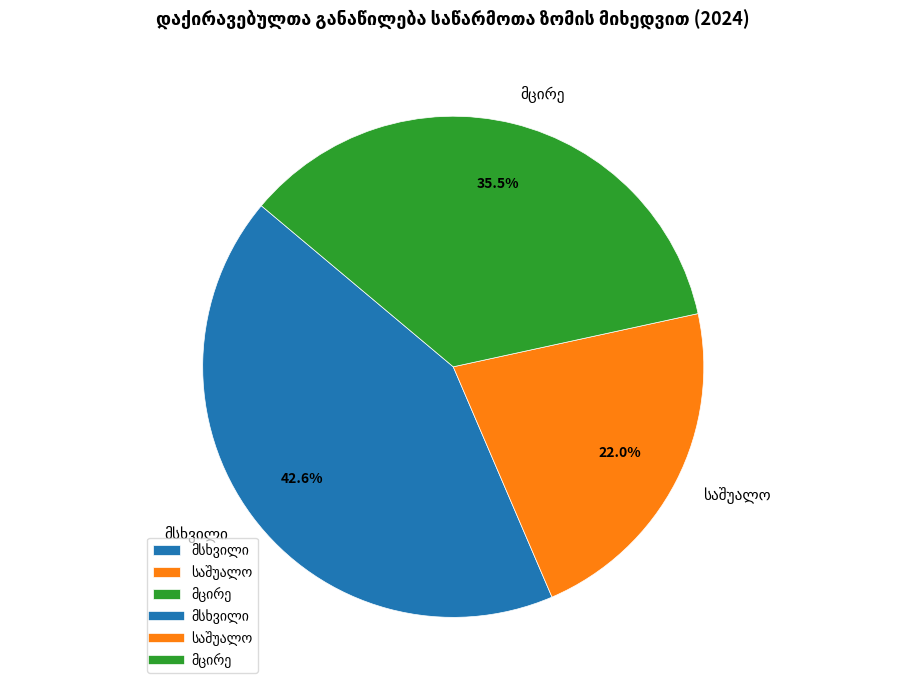

Is there any slice that represents more than half of the pie?

No